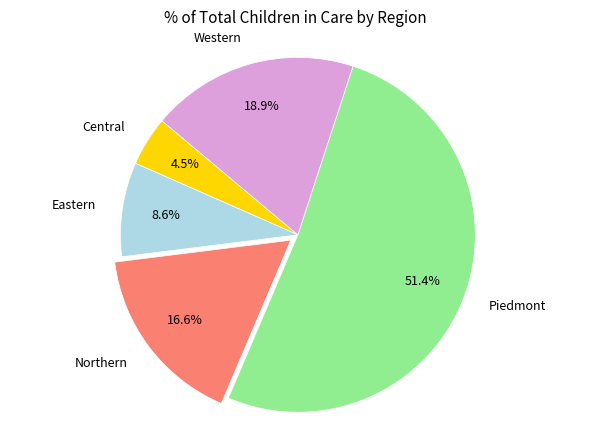

How many slices are in this pie chart?

5